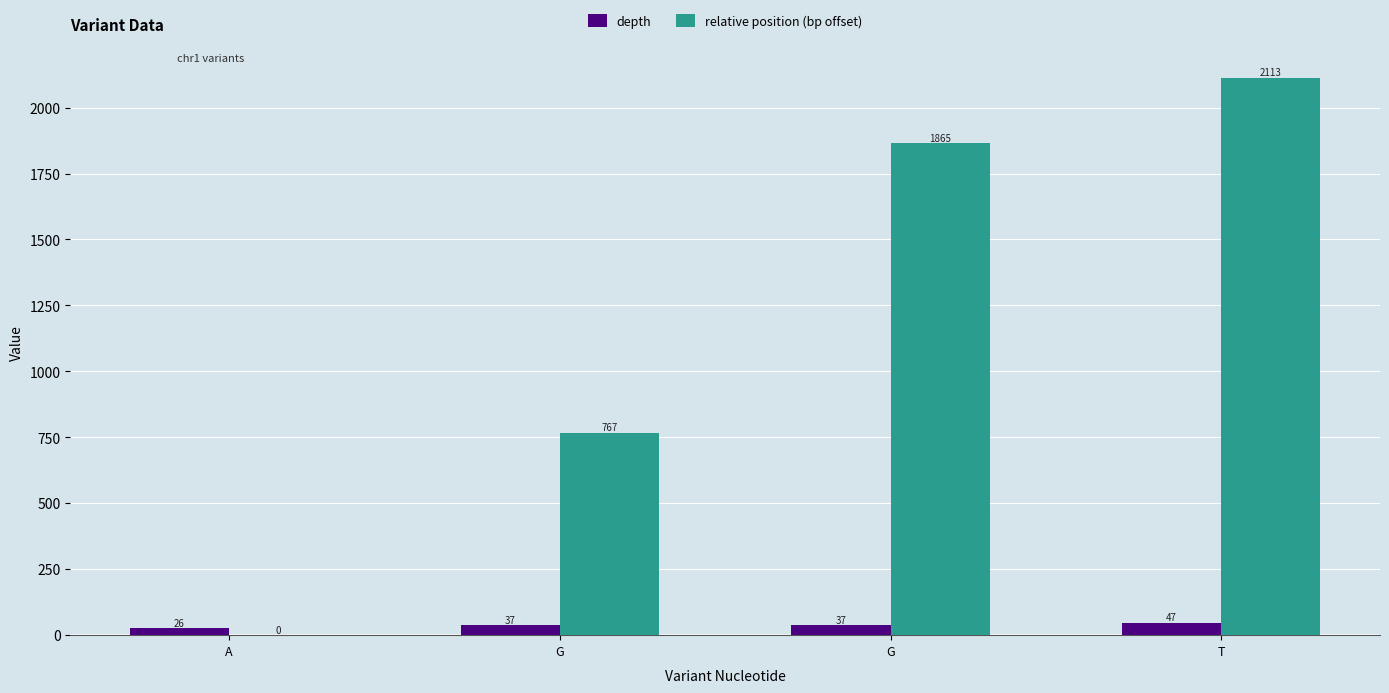

Which series has the largest total across all categories?

relative position (bp offset)